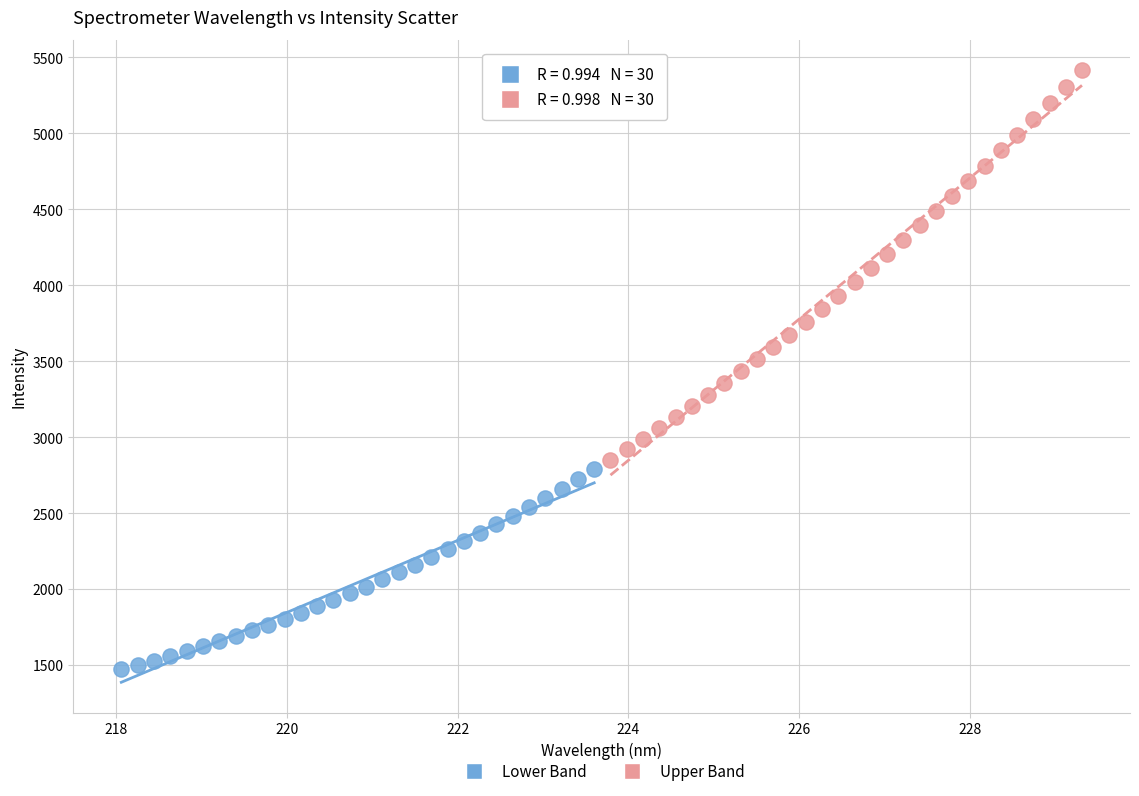

Which series reaches the maximum Y coordinate?

Upper Band